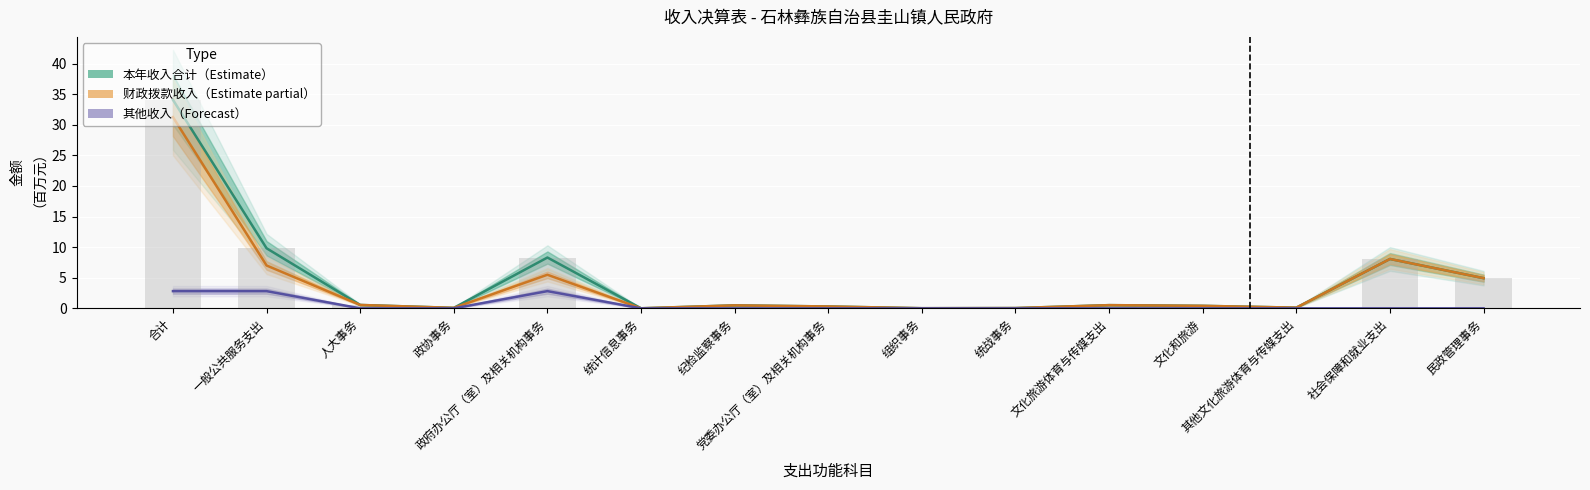

What is the label of the 11th bar from the right?

政府办公厅（室）及相关机构事务